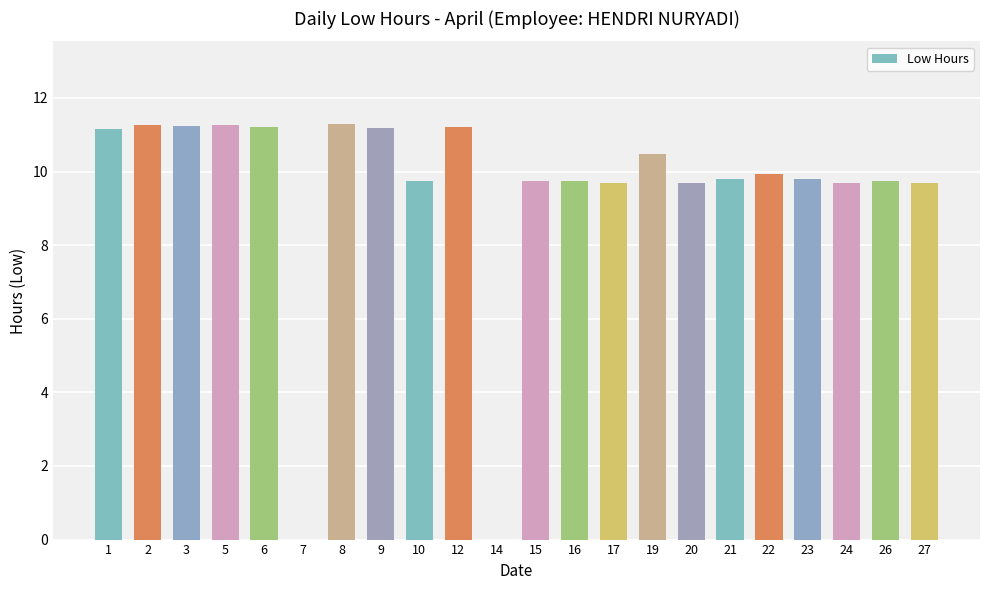

What is the difference between the values at 22 and 10?

0.2